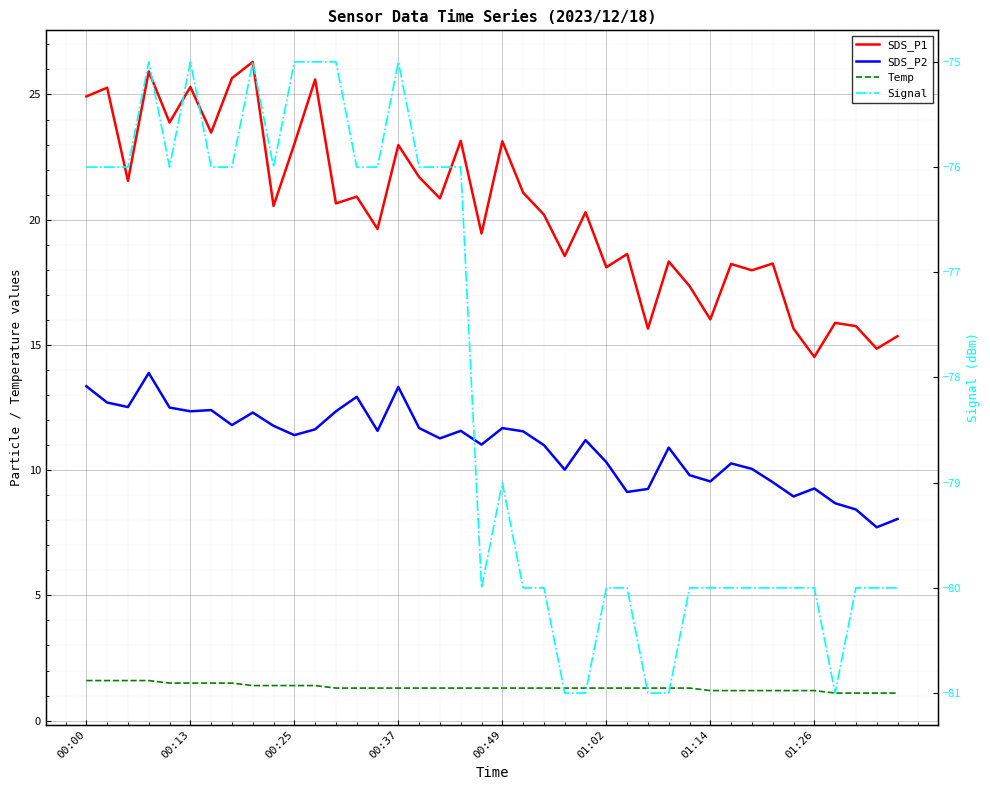

True or false: Signal has more than 1 interior local peaks.

True